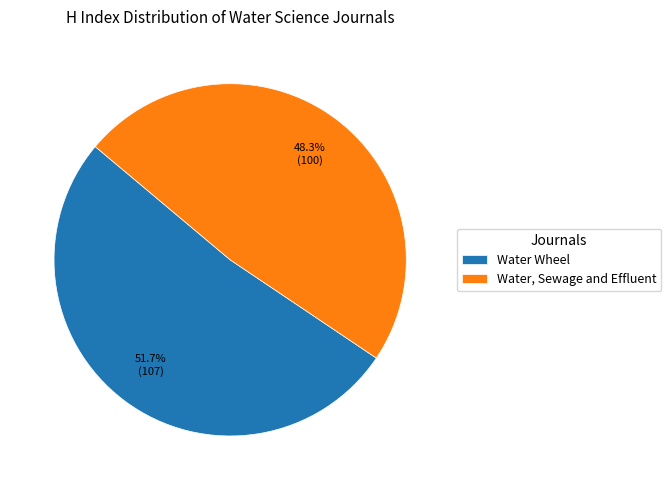

What is the majority slice?

Water Wheel